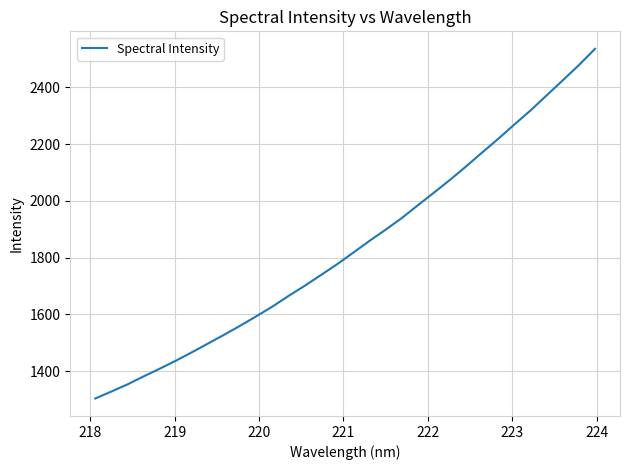

What is the smallest value displayed?

1303.3